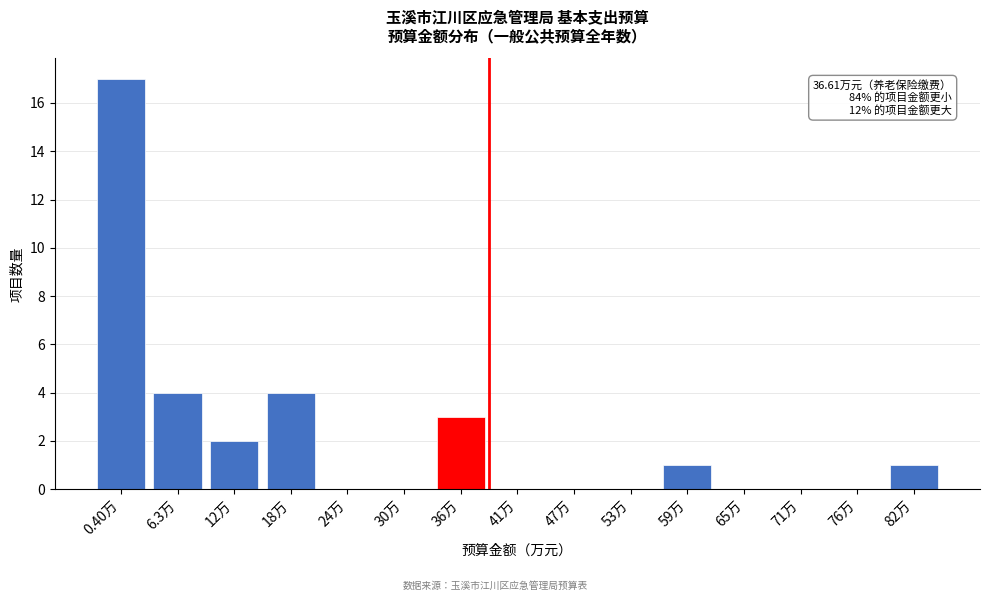

Reading left to right, list all the values displayed in this chart.

0.40万=17	6.3万=4	12万=2	18万=4	24万=0	30万=0	36万=3	41万=0	47万=0	53万=0	59万=1	65万=0	71万=0	76万=0	82万=1